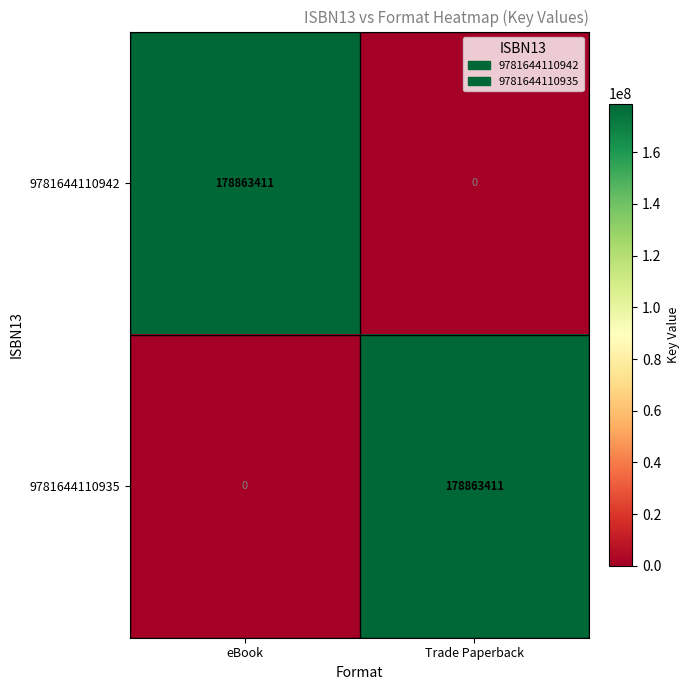

Rank the series at eBook from lowest to highest value.

9781644110935, 9781644110942